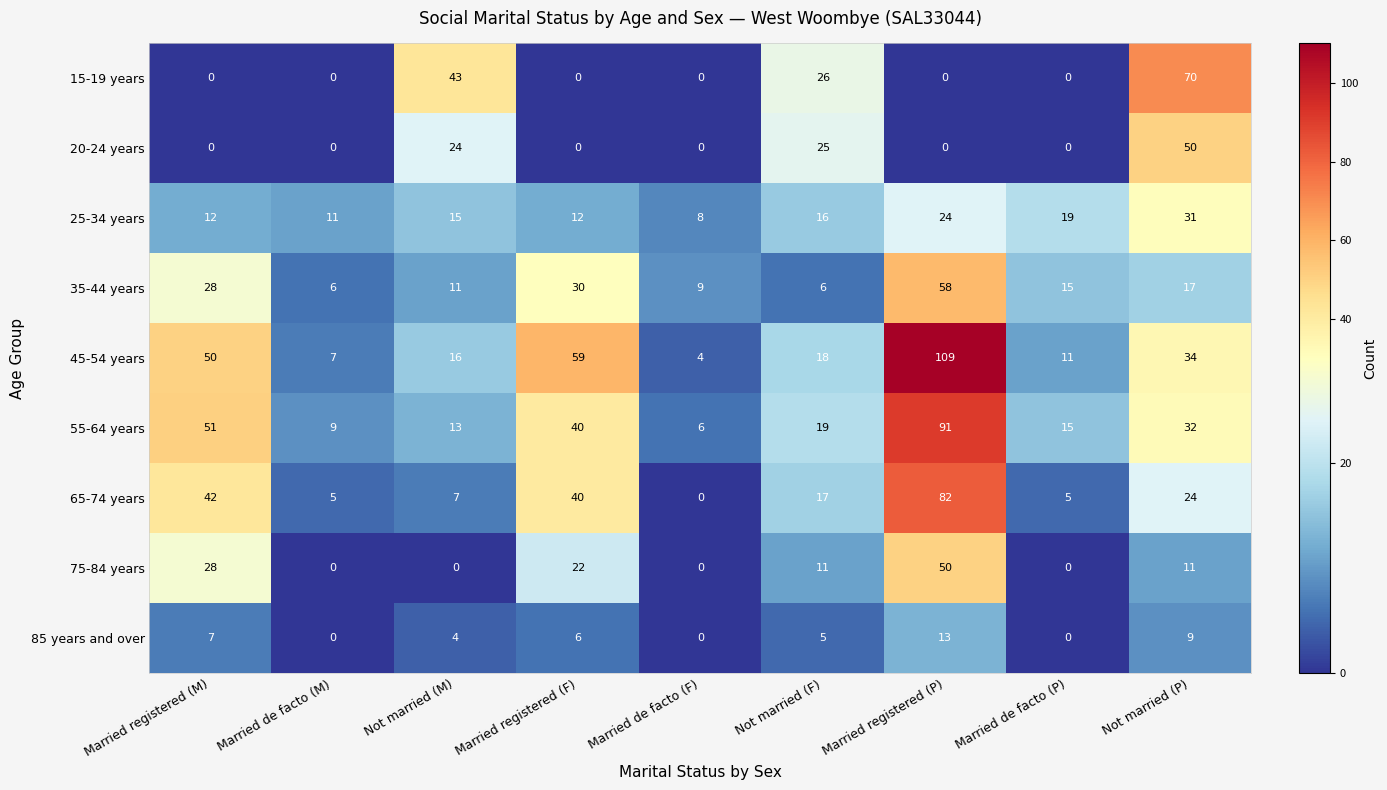

Between Married de facto (F) and Not married (F), which series saw the biggest shift?

15-19 years